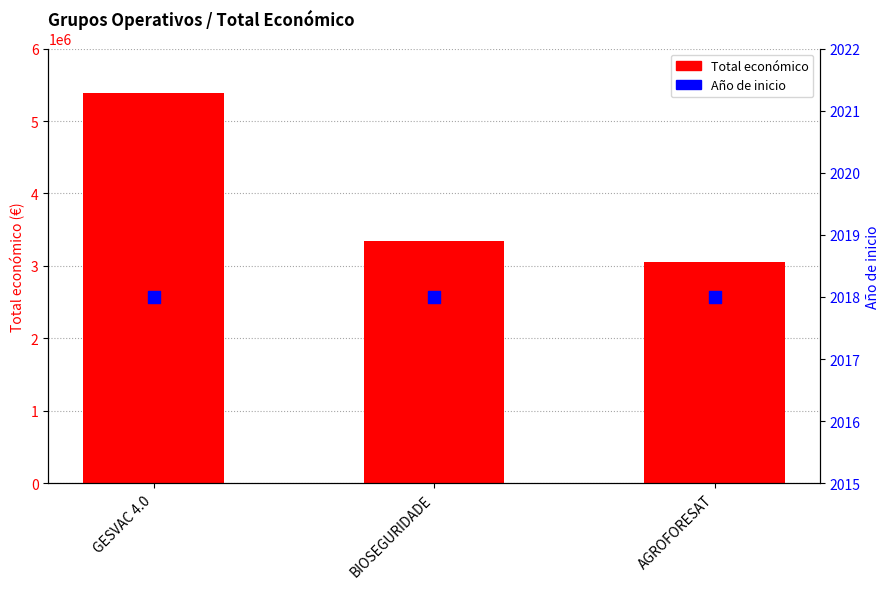

At how many categories does at least one series exceed 1507064?

3